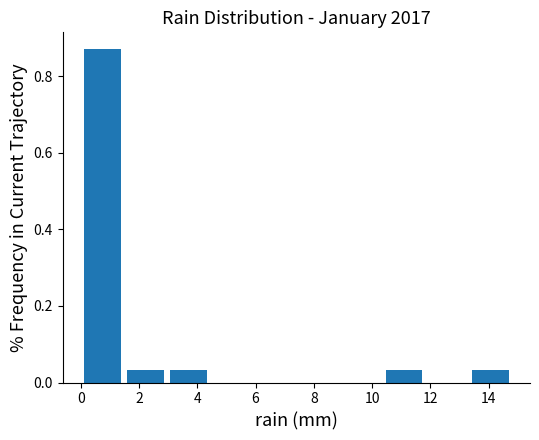

Over which range of the x-axis is the bar tallest?

0.00 to 1.48